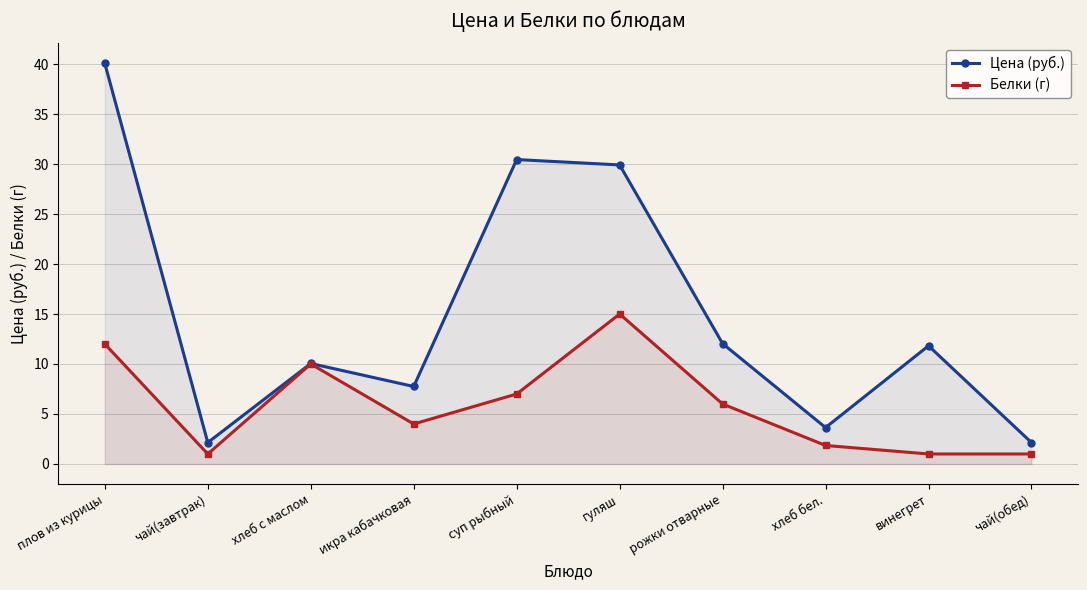

True or false: Белки (г) has more than 0 interior local peaks.

True